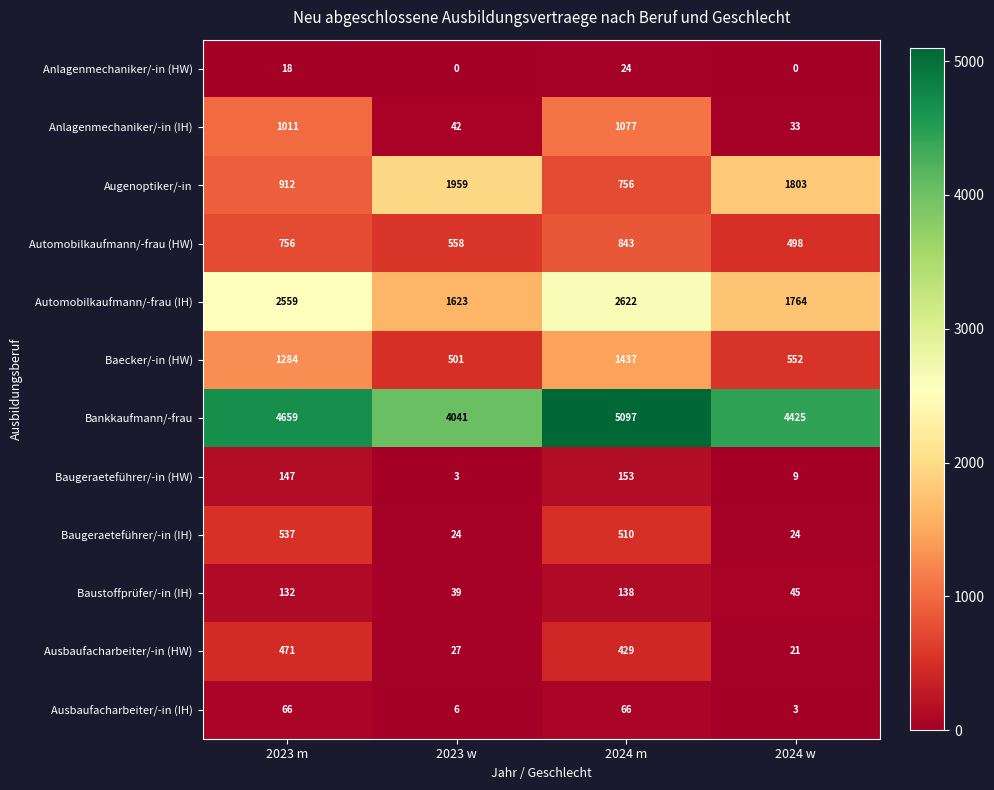

Rank the series by their maximum value, from highest to lowest.

Bankkaufmann/-frau, Automobilkaufmann/-frau (IH), Augenoptiker/-in, Baecker/-in (HW), Anlagenmechaniker/-in (IH), Automobilkaufmann/-frau (HW), Baugeraeteführer/-in (IH), Ausbaufacharbeiter/-in (HW), Baugeraeteführer/-in (HW), Baustoffprüfer/-in (IH), Ausbaufacharbeiter/-in (IH), Anlagenmechaniker/-in (HW)